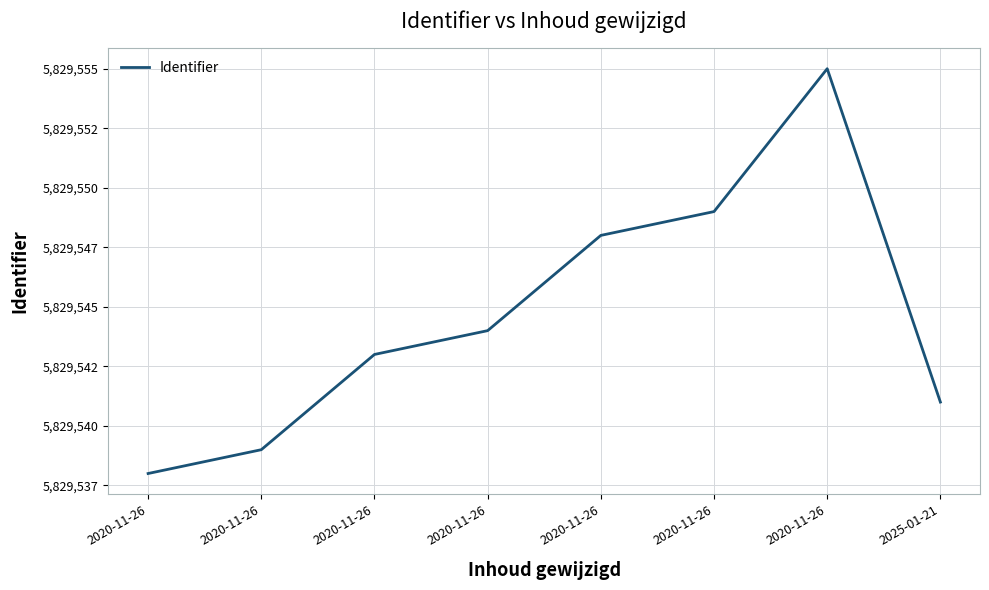

Reading left to right, transcribe all the data shown in this chart.

2020-11-26=5829538	2020-11-26=5829539	2020-11-26=5829543	2020-11-26=5829544	2020-11-26=5829548	2020-11-26=5829549	2020-11-26=5829555	2025-01-21=5829541